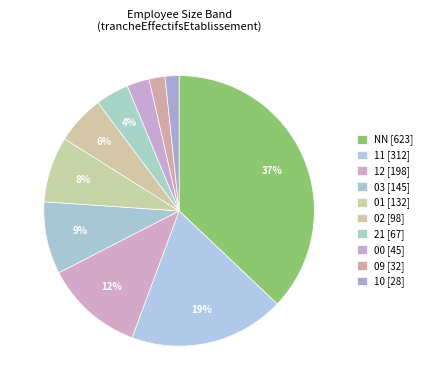

To the nearest percent, what is the average slice percentage?

10%